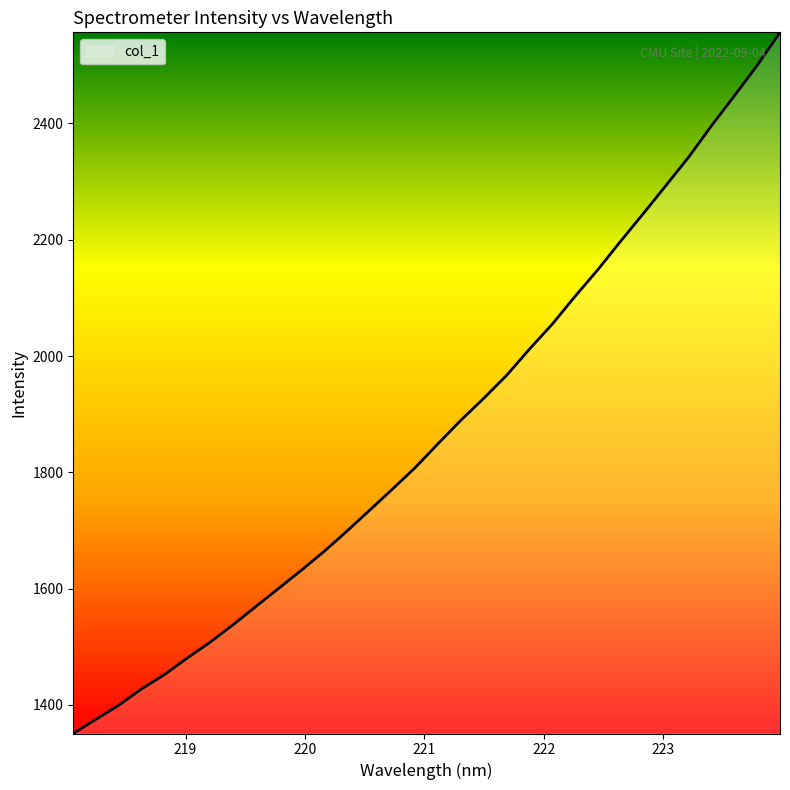

What is the difference between the maximum and minimum values?

1205.9